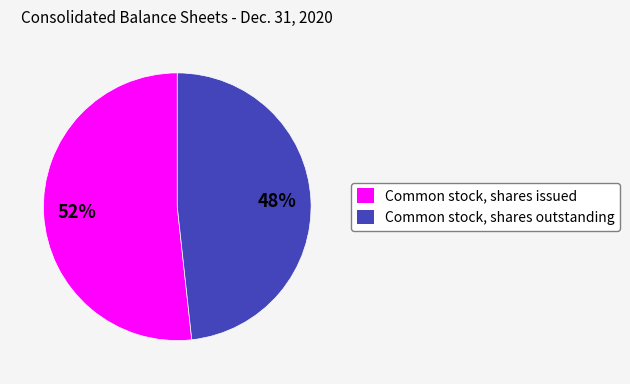

Count the number of slices in the pie.

2